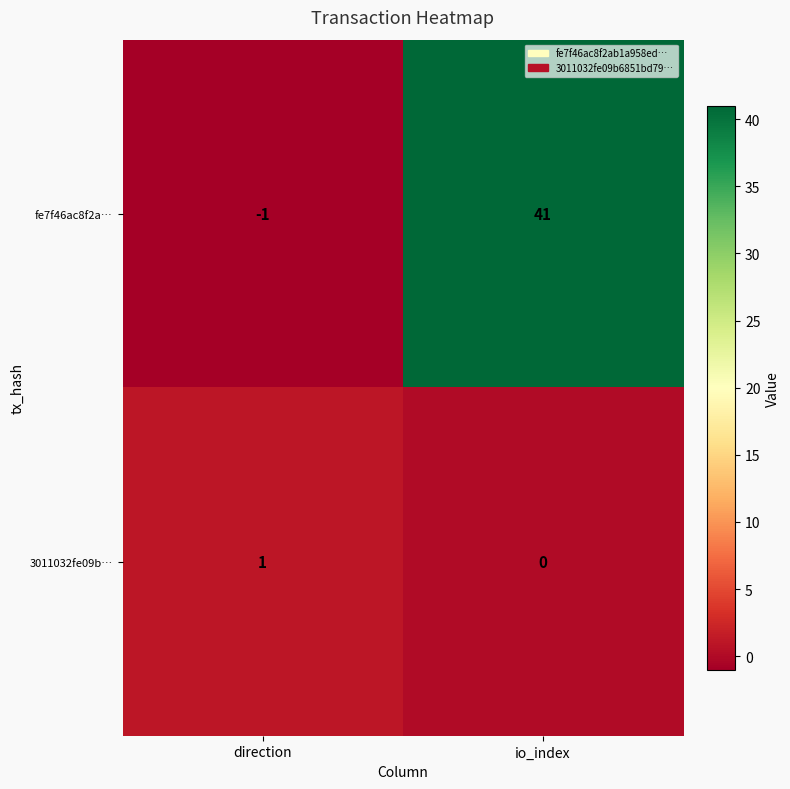

Reading left to right, list all the values displayed in this chart.

fe7f46ac8f2a…: -1	41
3011032fe09b…: 1	0